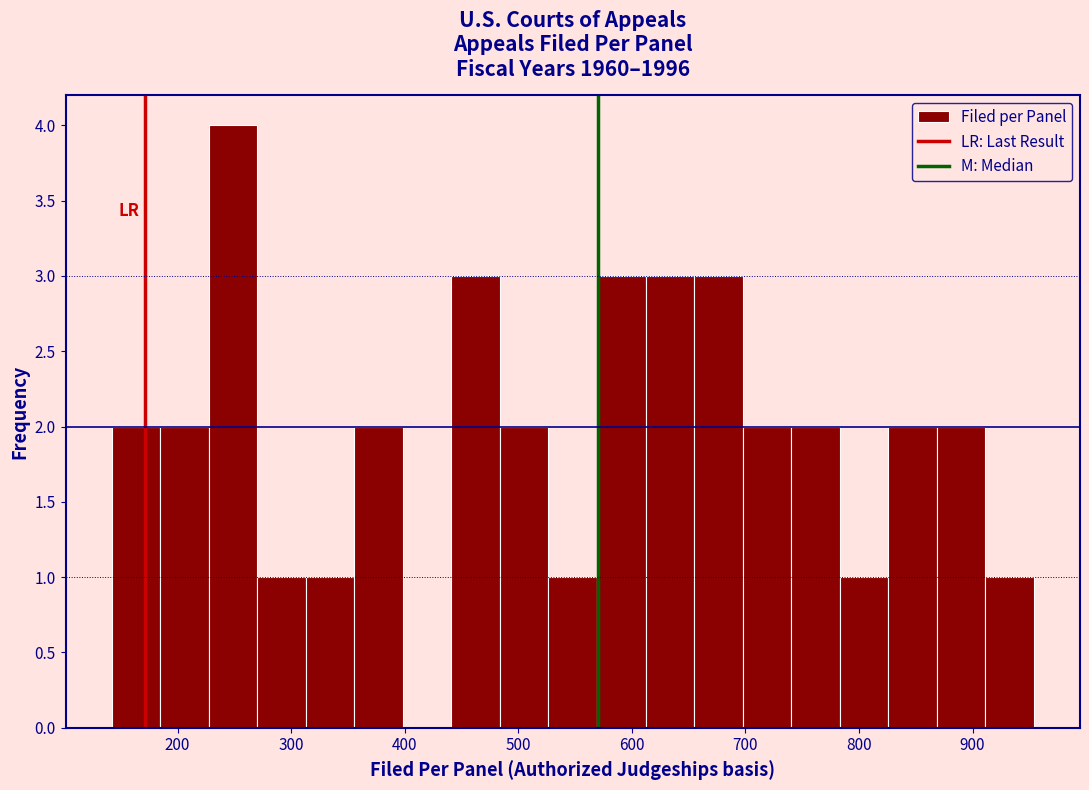

Reading left to right, list every bar in this chart as the range it spans on the x-axis followed by its height. Neither the bar edges nor the heights are printed on the chart, so give them approximately, as read against the axes.

140 to 180: 2
180 to 230: 2
230 to 270: 4
270 to 310: 1
310 to 360: 1
360 to 400: 2
400 to 440: 0
440 to 480: 3
480 to 530: 2
530 to 570: 1
570 to 610: 3
610 to 650: 3
650 to 700: 3
700 to 740: 2
740 to 780: 2
780 to 830: 1
830 to 870: 2
870 to 910: 2
910 to 950: 1